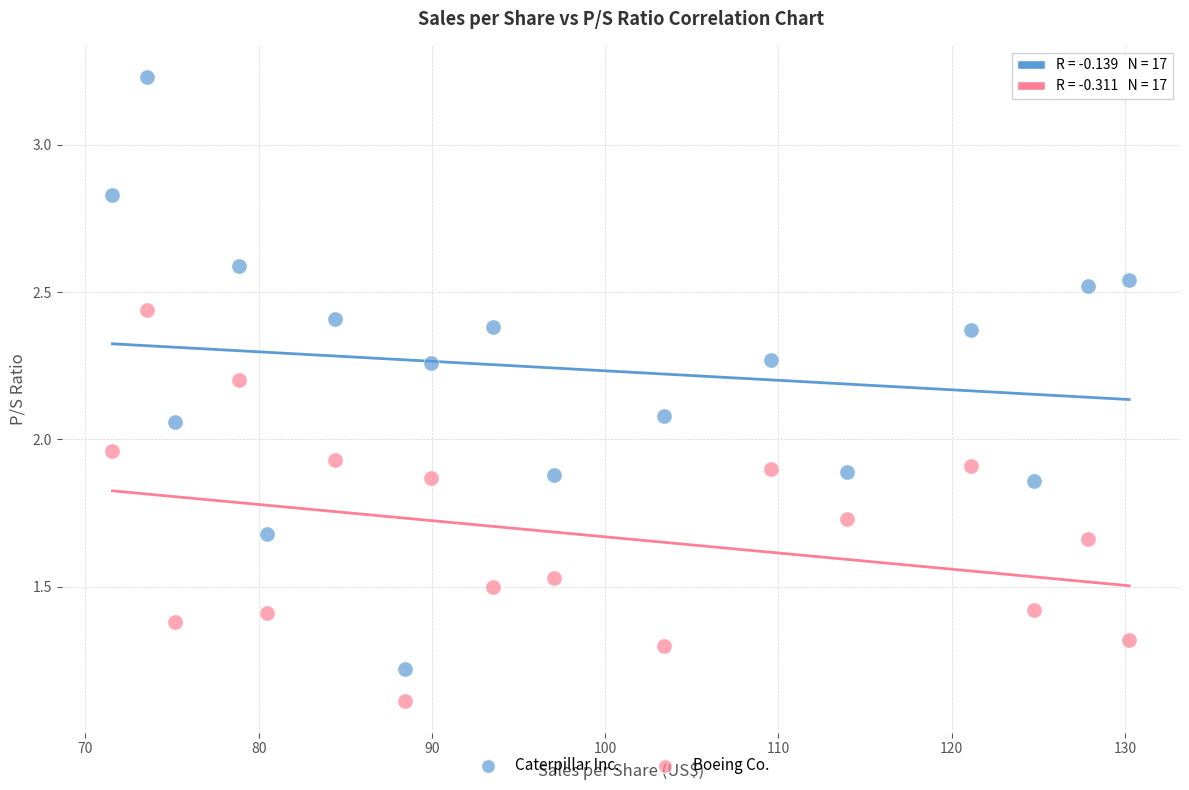

Across all data points, what is the range of X values (max minus min)?

58.7